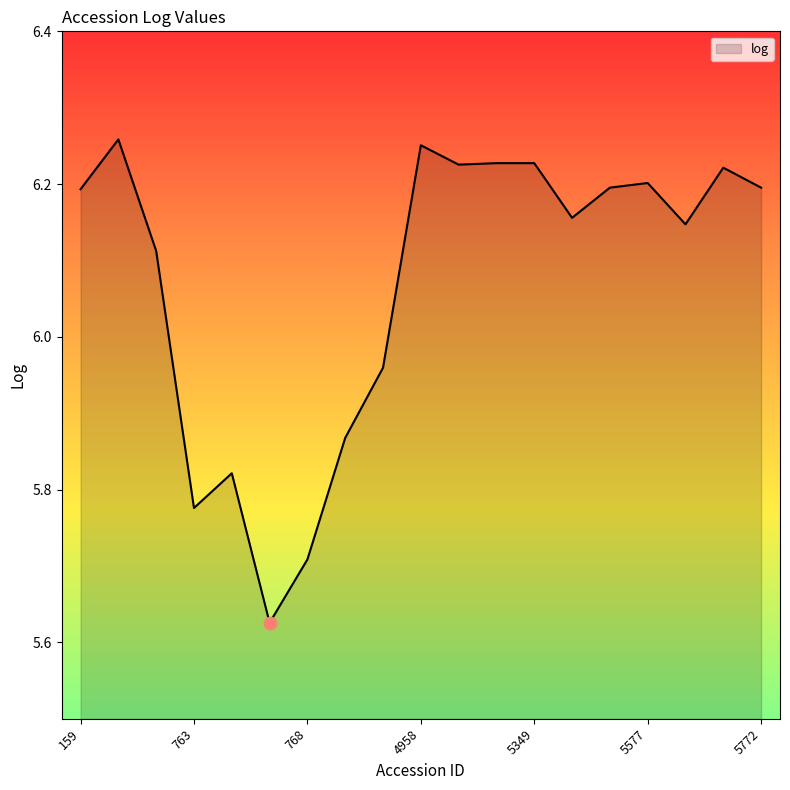

What is the difference between the maximum and minimum values?

0.6